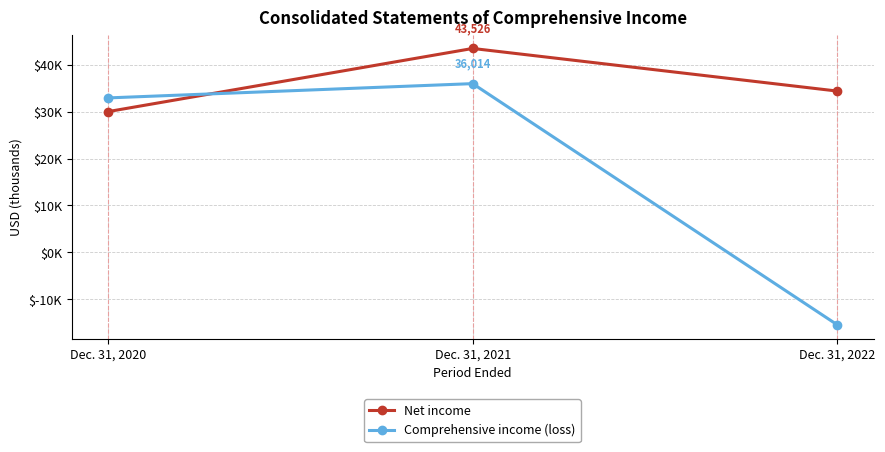

What are all the series names shown in the legend?

Net income, Comprehensive income (loss)